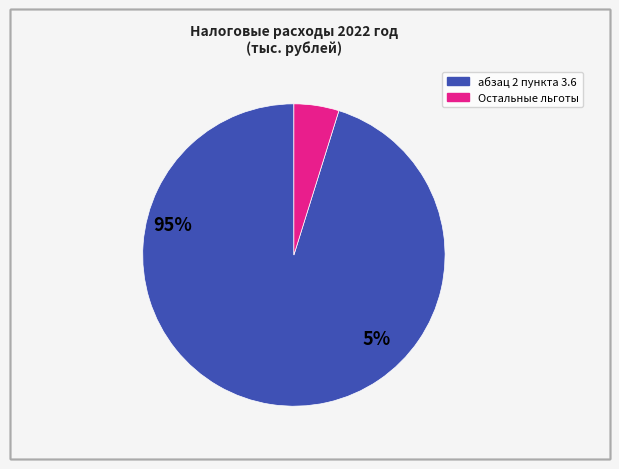

Is there any slice that represents more than half of the pie?

Yes